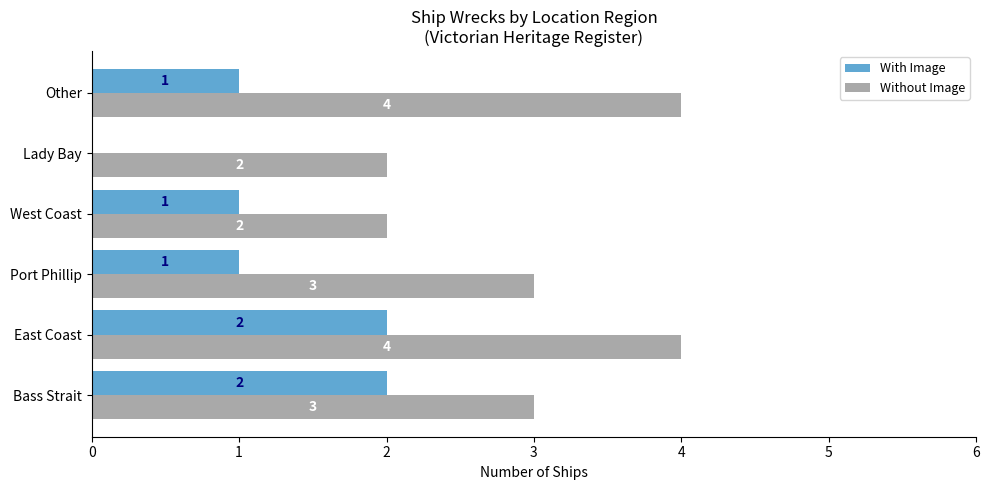

What are all the series names shown in the legend?

With Image, Without Image